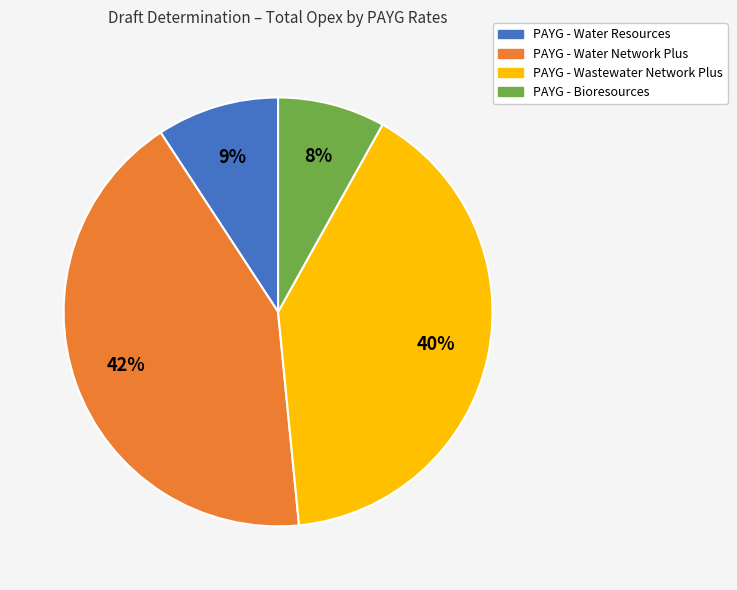

Which category has the biggest portion of the pie?

PAYG - Water Network Plus